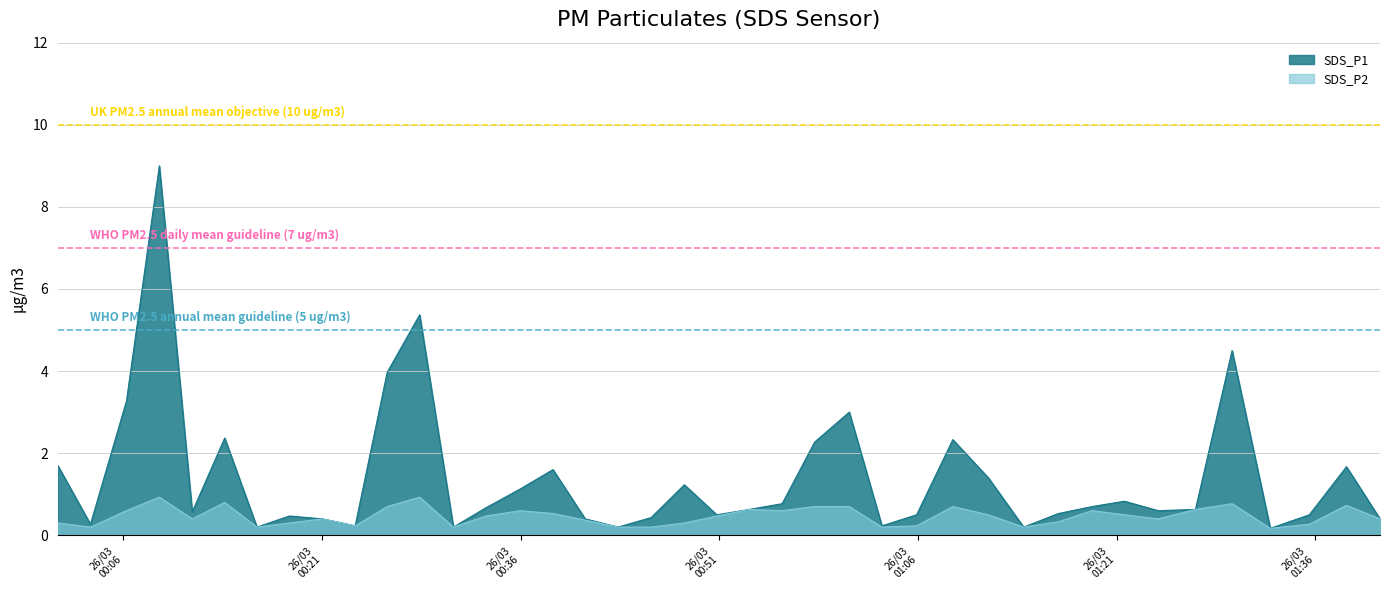

What is the greatest value displayed?

9.0